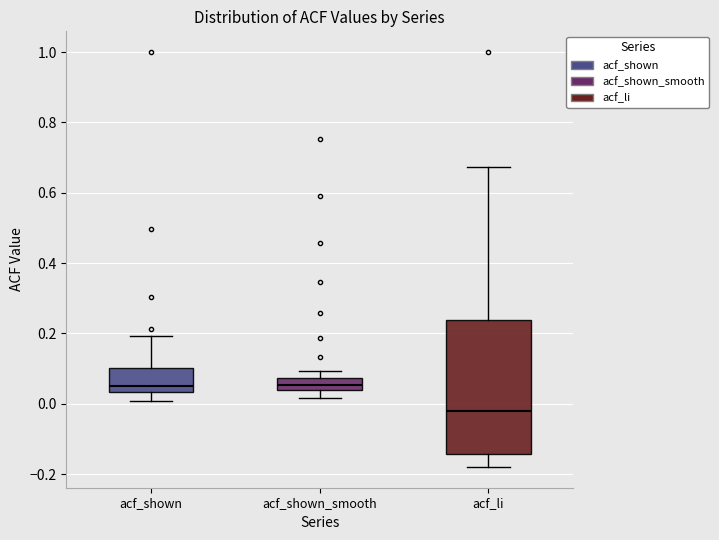

Which box is the tallest, from its lower edge to its upper edge?

acf_li